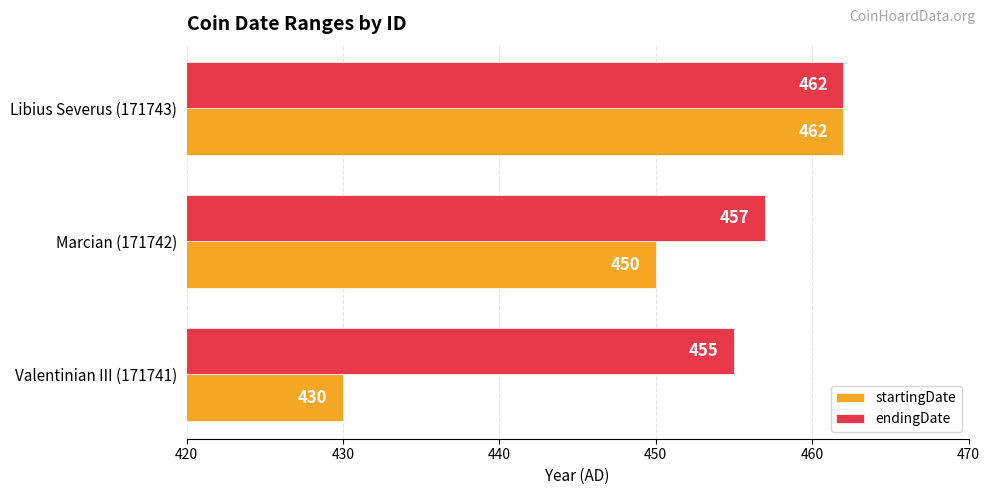

What is the maximum value shown in the chart?

462